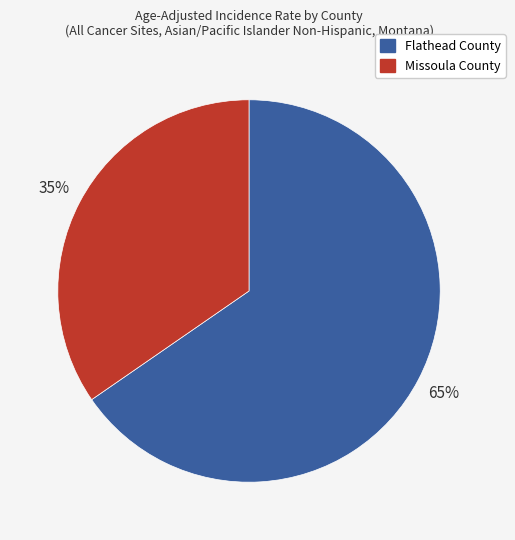

Is it true that Flathead County is 55% of the pie?

False